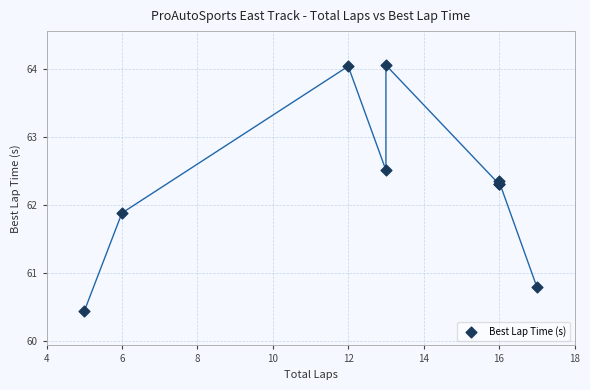

What Y value in the scatter plot is closest to 62?

61.9